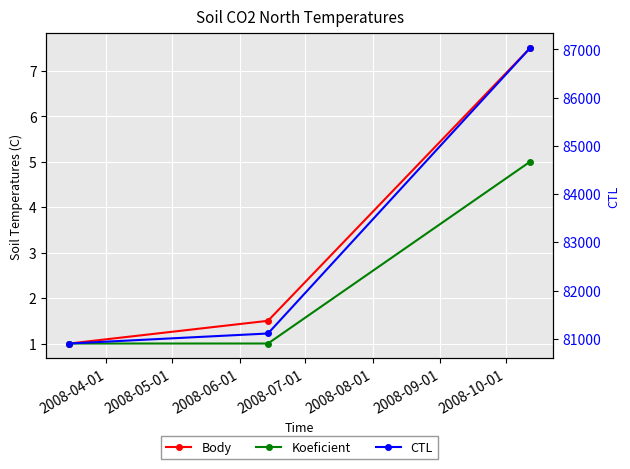

What are all the series names shown in the legend?

Body, Koeficient, CTL